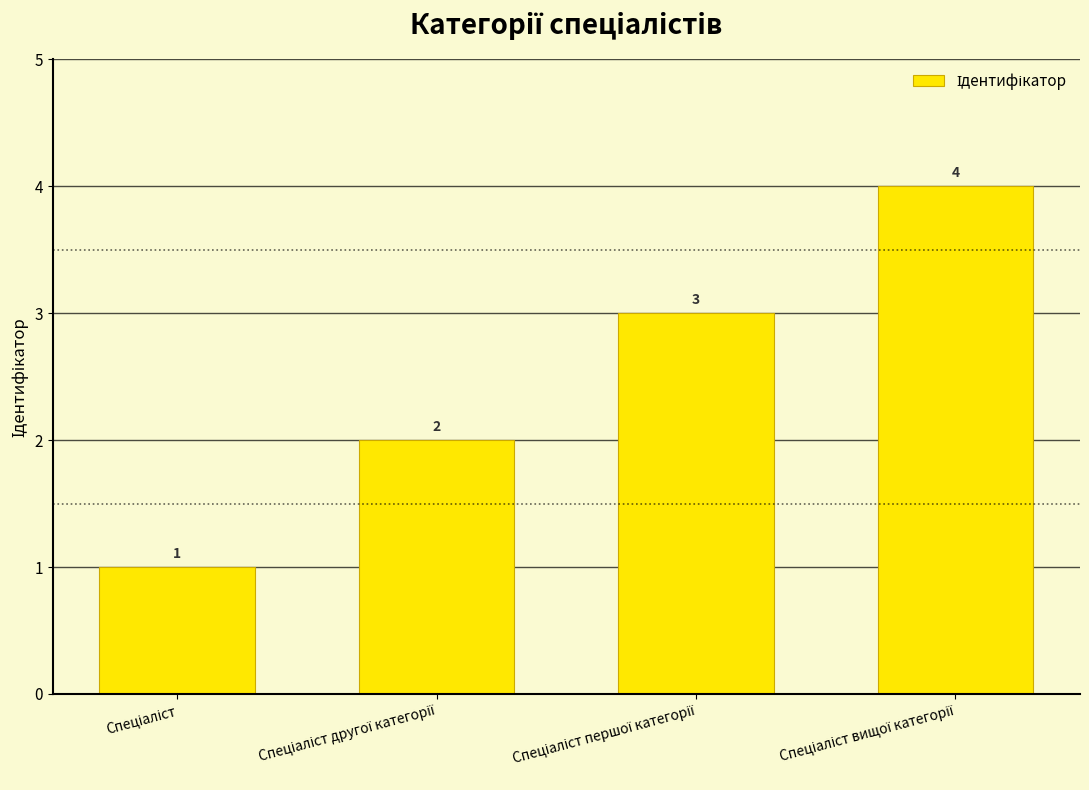

What is the maximum value shown in the chart?

4